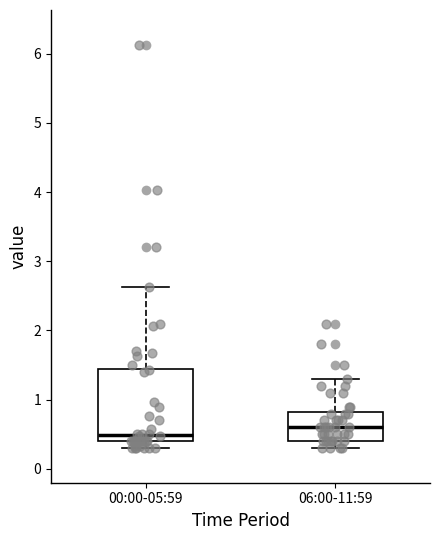

Reading left to right, transcribe this box plot: for each box, give where its median line is, the range the box spans, and where its two whiskers end, as read against the y-axis. The values are not printed on the chart, so give them approximately, as read against the axis.

00:00-05:59: median 0.5, box 0.4 to 1.4, whiskers 0.3 to 2.6
06:00-11:59: median 0.6, box 0.4 to 0.8, whiskers 0.3 to 1.3